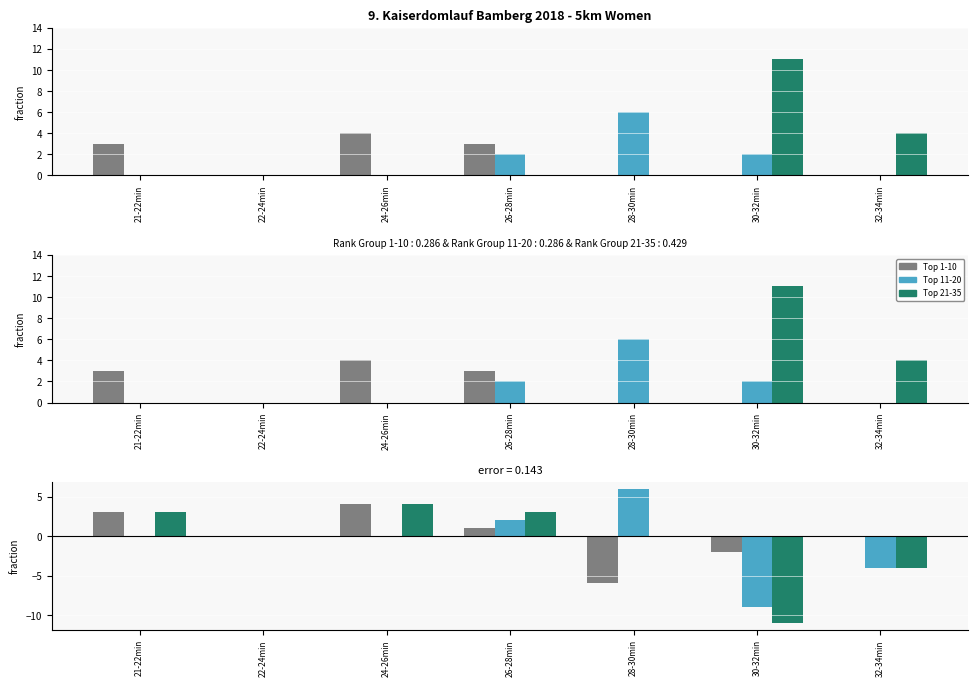

Which category has the highest value across all series?

28-30min